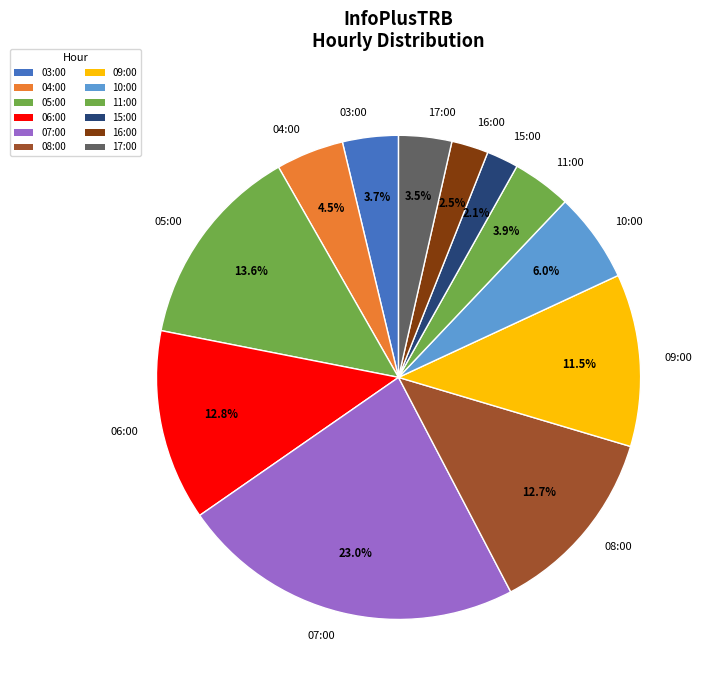

Does 15:00 represent more than half of the total?

No